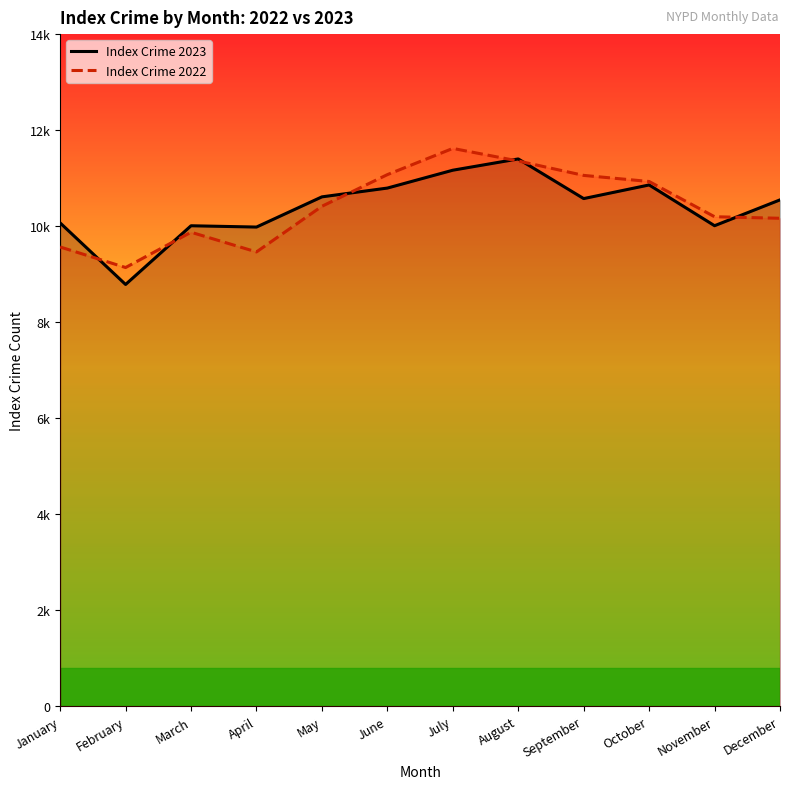

At which label does Index Crime 2022 reach its minimum?

February